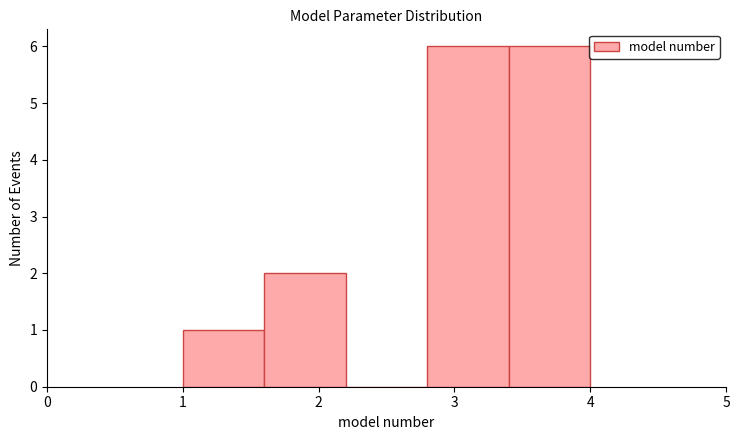

Reading left to right, transcribe this chart: for each bar, give the range it covers on the x-axis and its height. The values are not printed on the chart, so give them approximately, as read against the axis.

1.0 to 1.6: 1
1.6 to 2.2: 2
2.2 to 2.8: 0
2.8 to 3.4: 6
3.4 to 4.0: 6